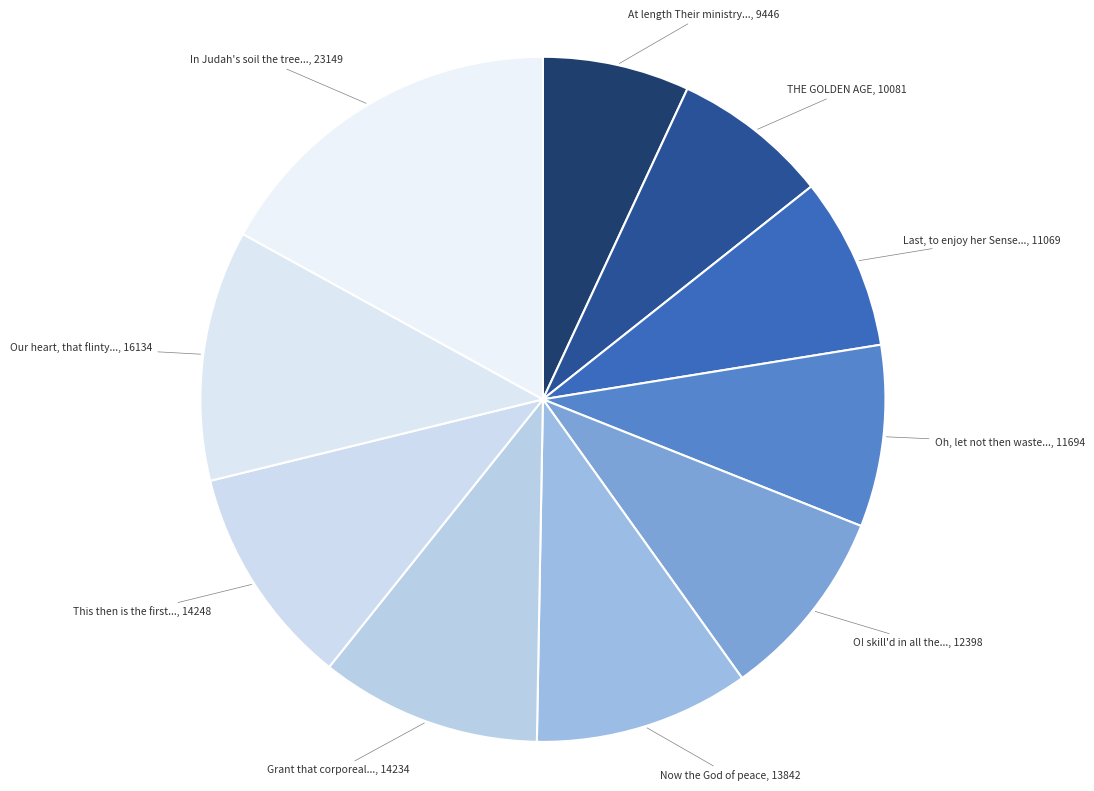

Does any single category account for the majority?

No